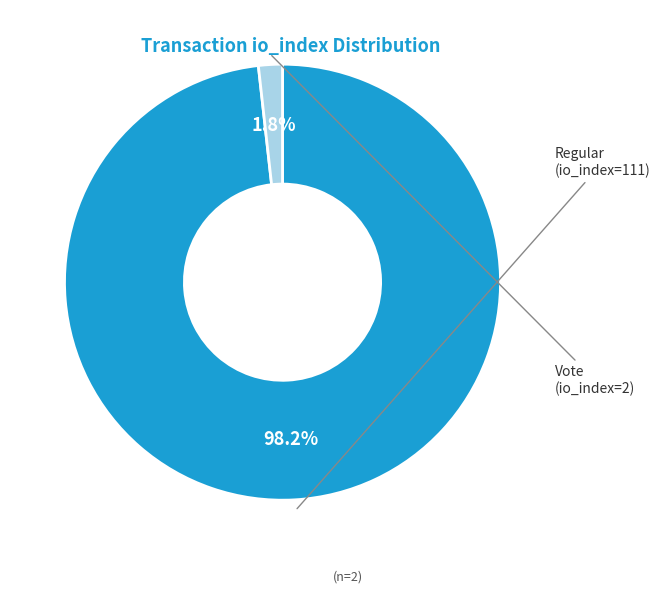

Count the number of slices in the pie.

2